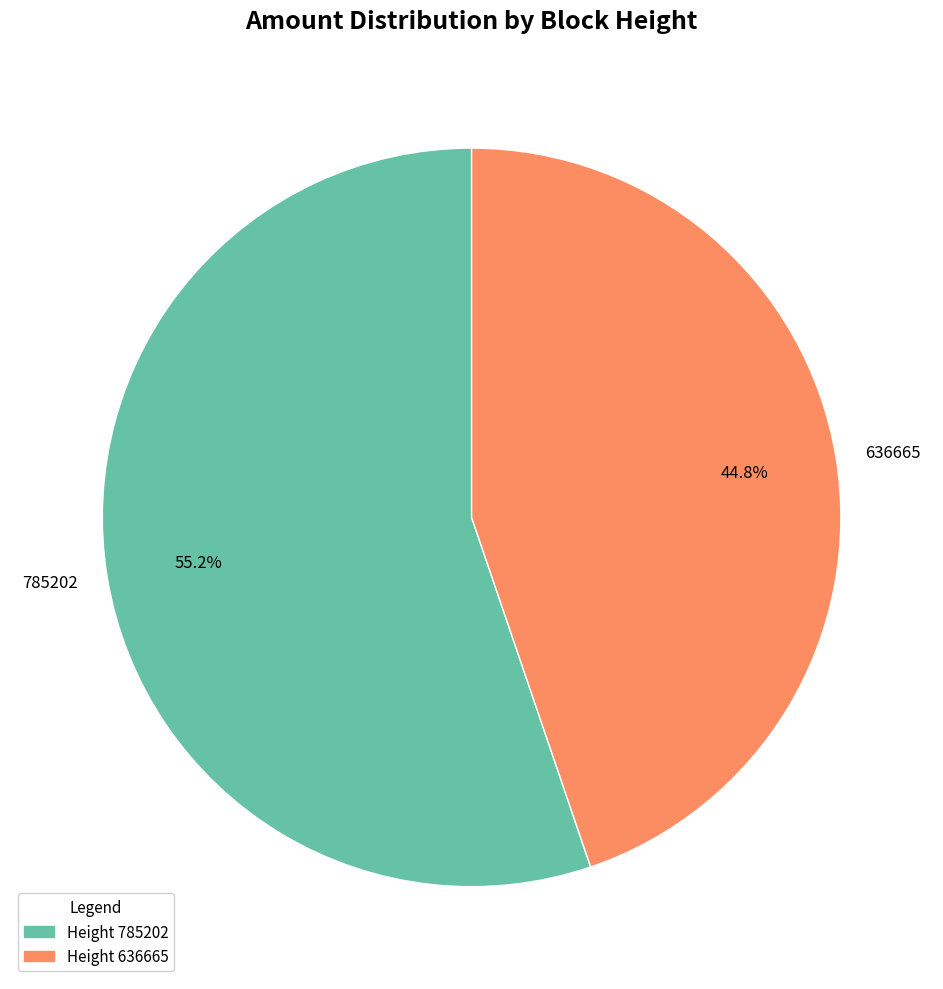

Between 785202 and 636665, which is larger?

785202